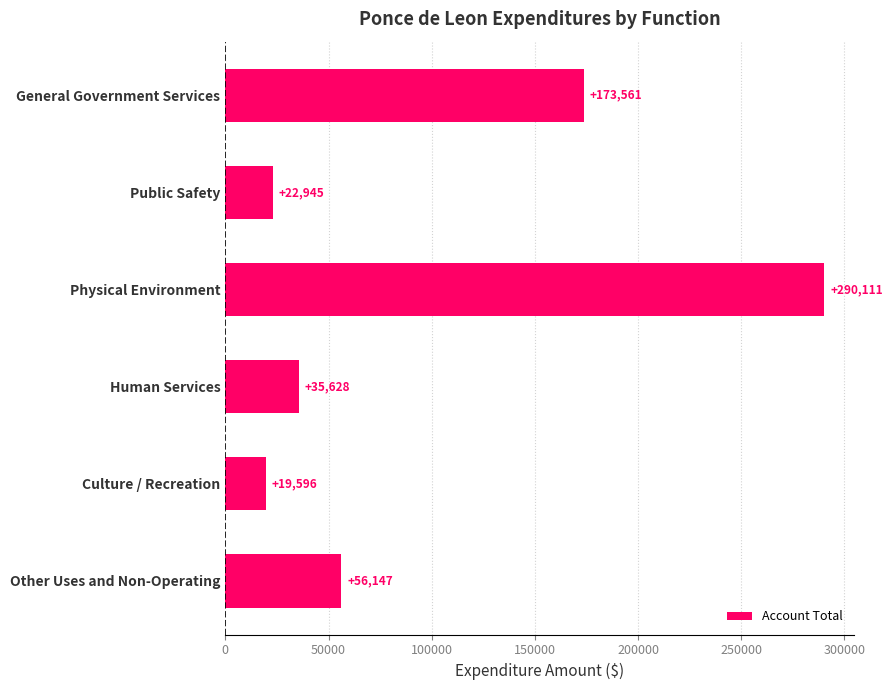

At which category does the chart reach its peak across all series?

Physical Environment